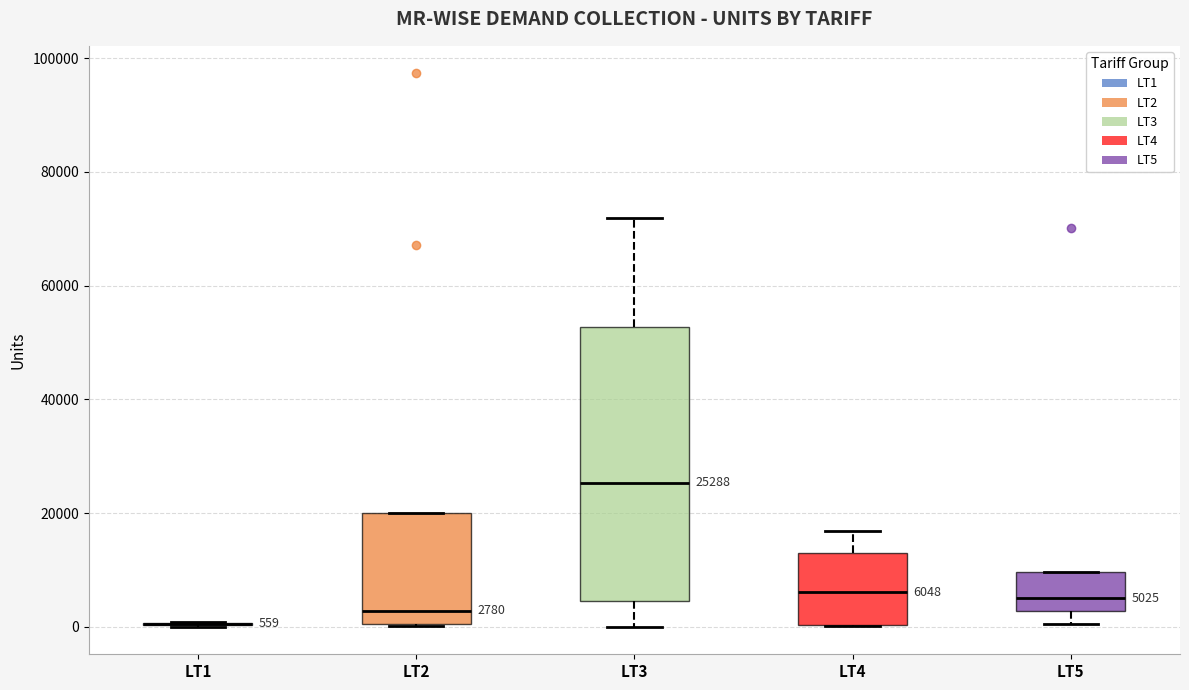

Which box is the tallest, from its lower edge to its upper edge?

LT3